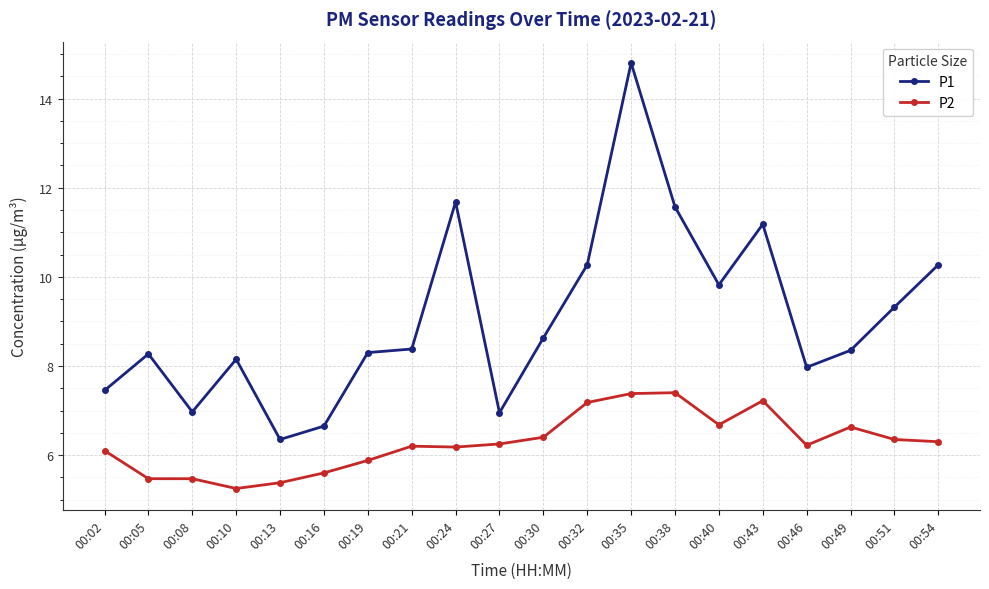

What is the total value across all series at 00:30?

15.0